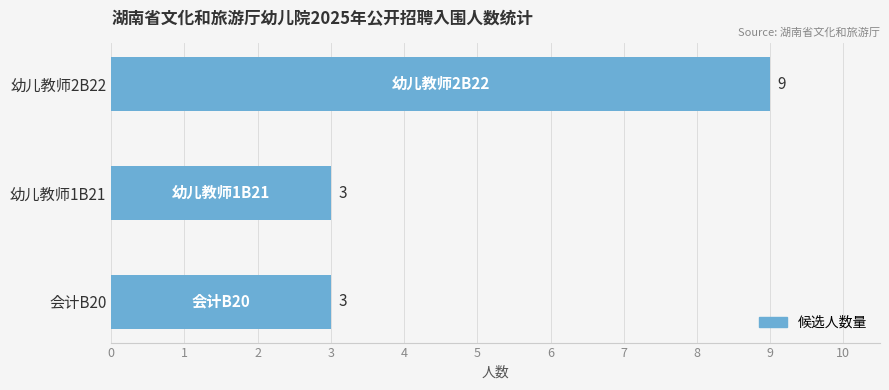

Does the chart contain stacked bars?

No